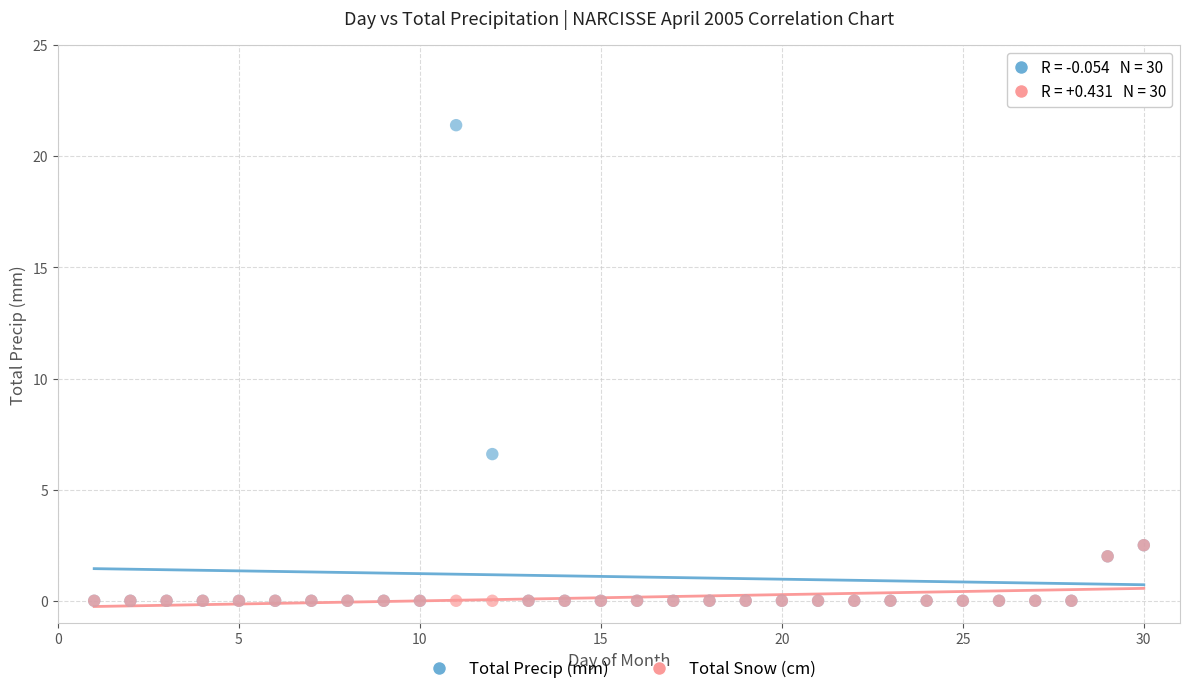

Which series has the largest Y range (max minus min)?

Total Precip (mm)